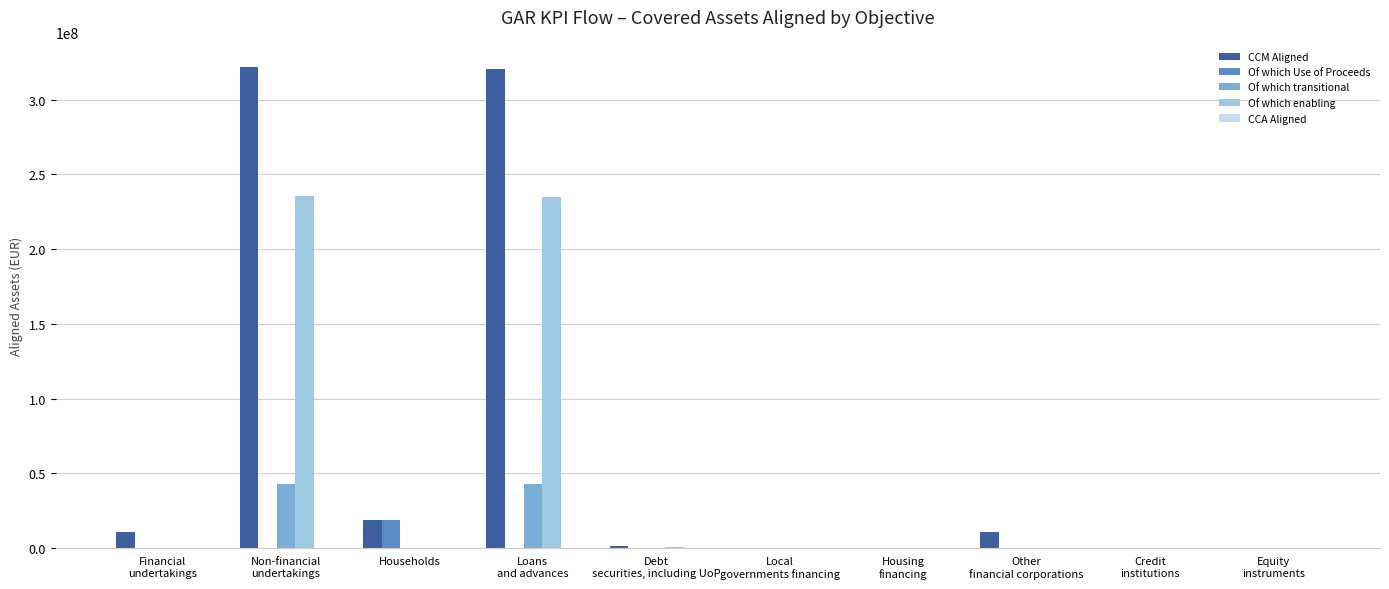

Which series has the largest total across all categories?

CCM Aligned